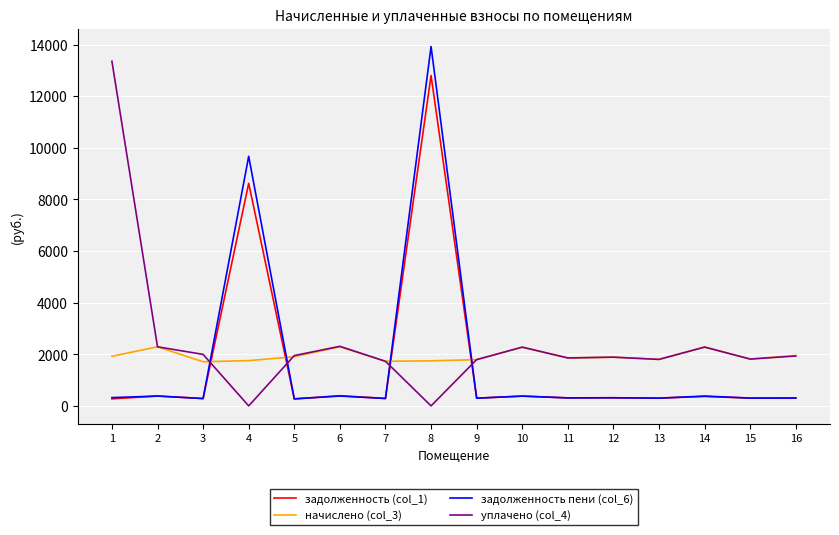

At which category is the sum across all series the highest?

8